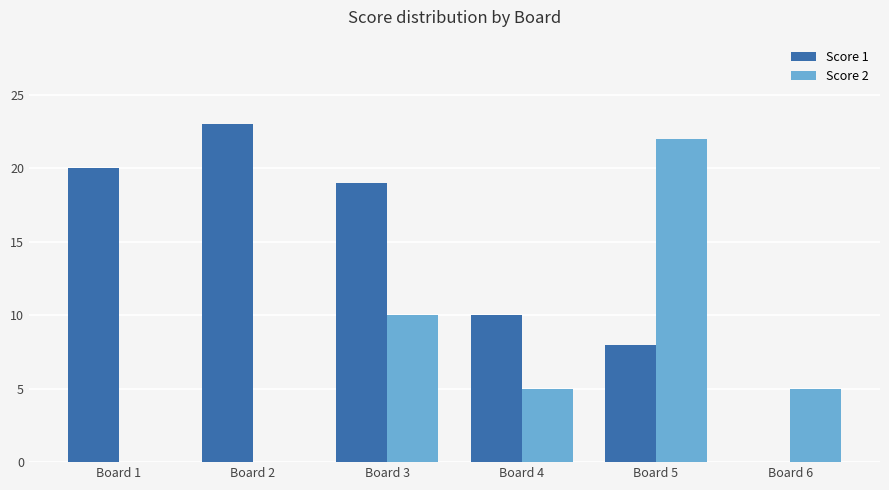

Between Board 4 and Board 5, which series saw the biggest shift?

Score 2